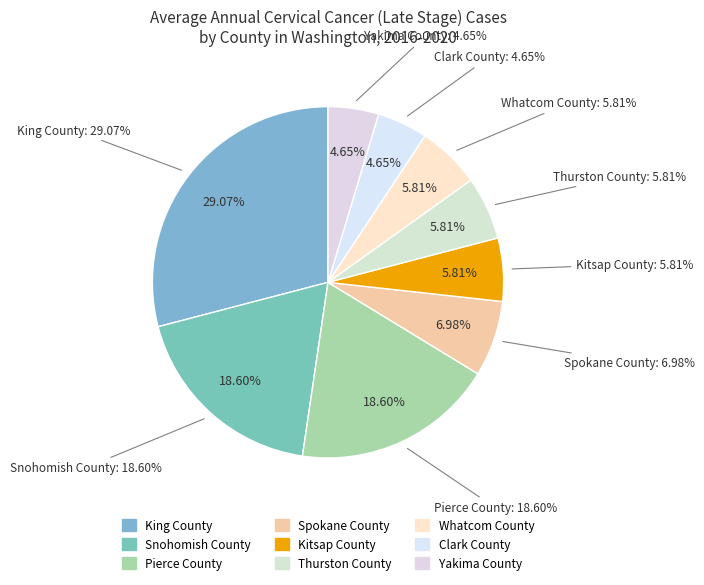

How many slices are in this pie chart?

9